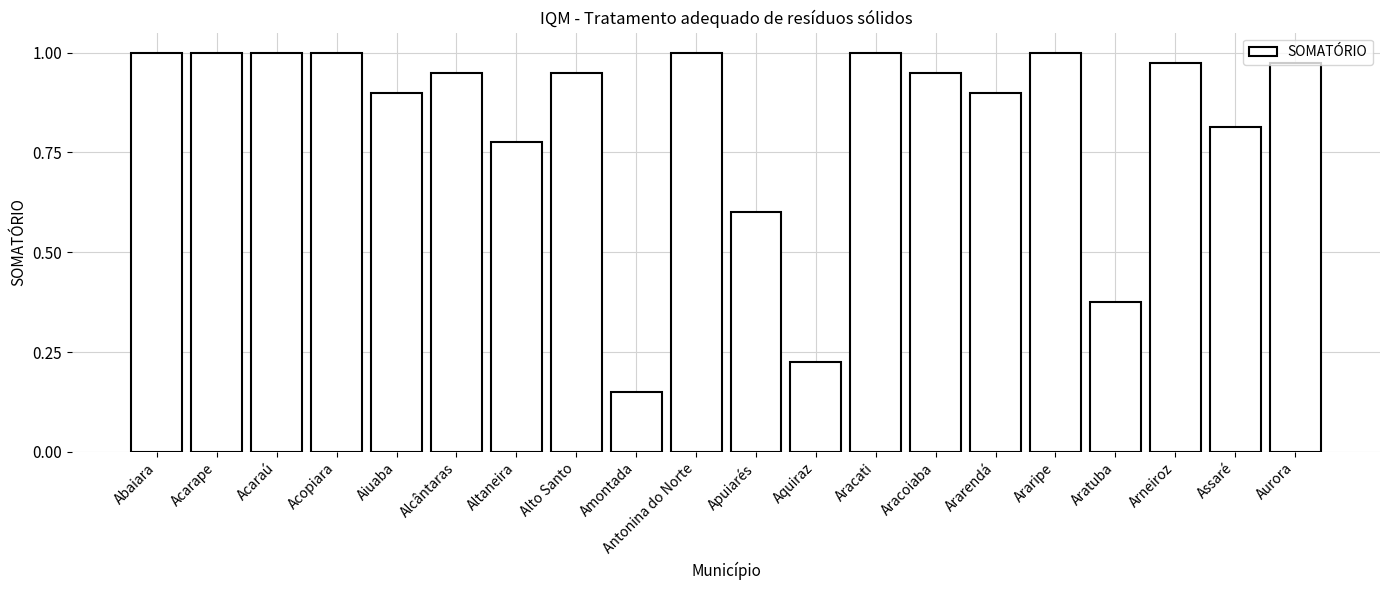

What is the label of the 2nd bar from the left?

Acarape